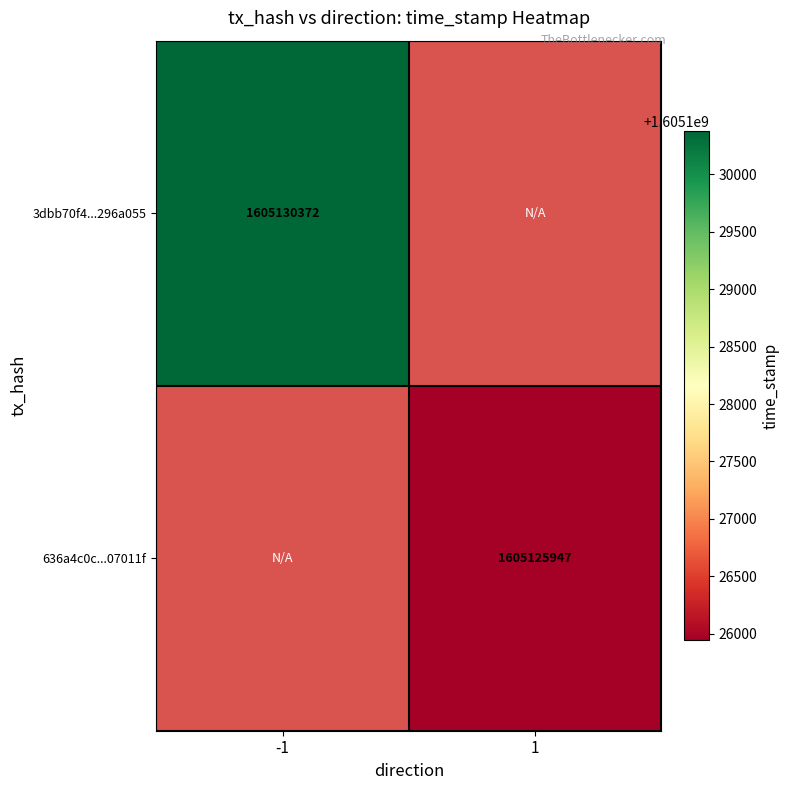

What is the greatest value displayed?

1605130372.0